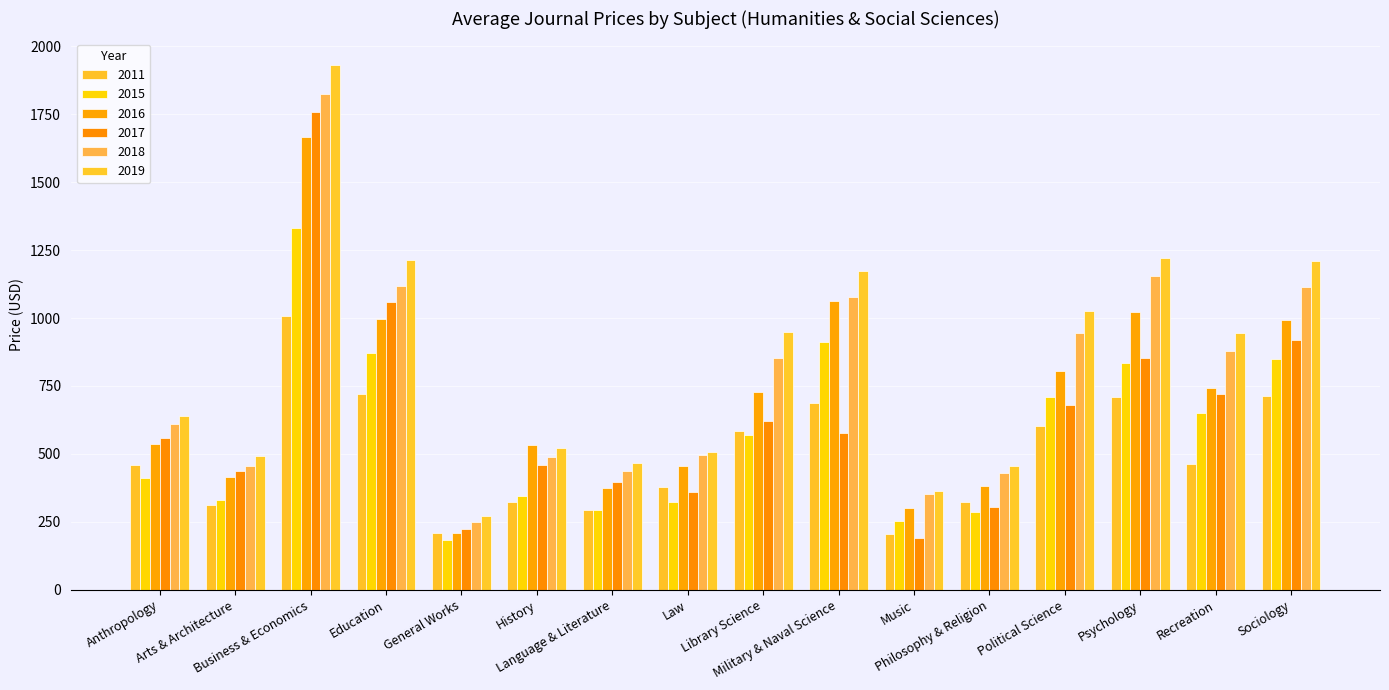

What is the sum of the 2017 values at Law and Psychology?

1213